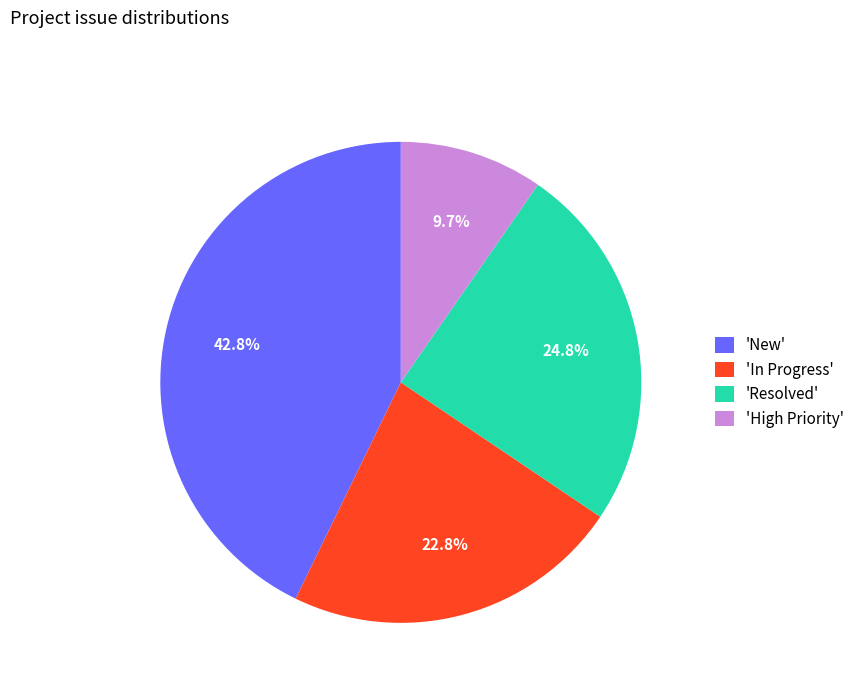

Which has a higher value, 'Resolved' or 'High Priority'?

'Resolved'